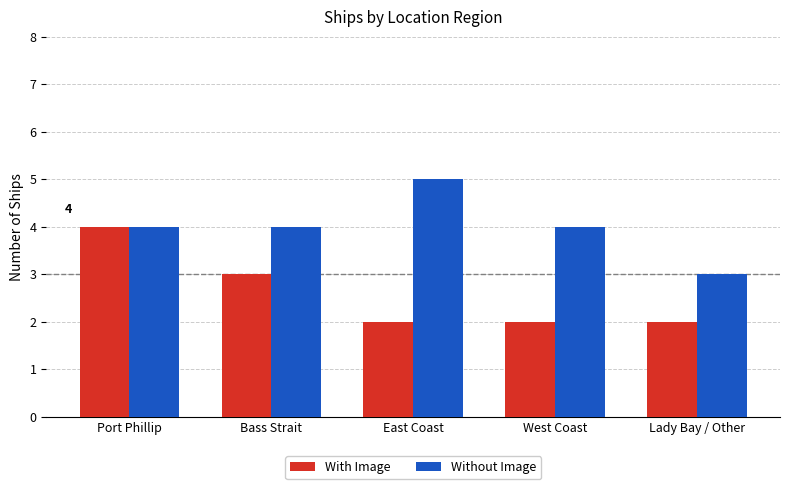

Read the Without Image value at East Coast.

5